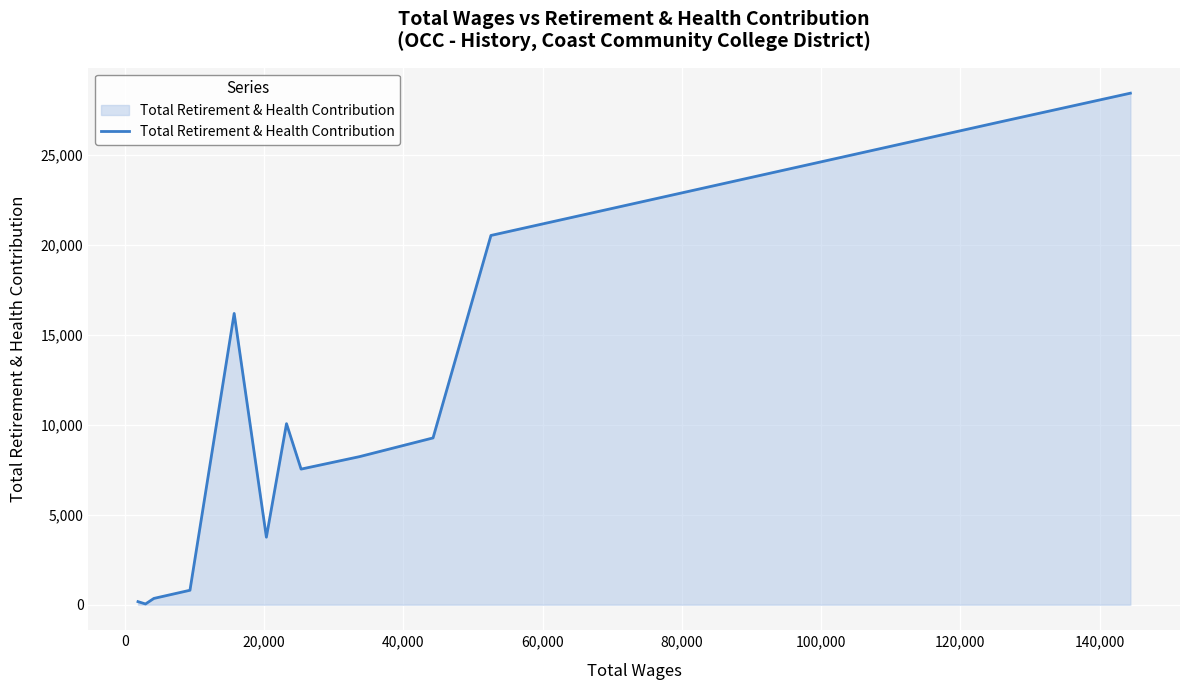

What is the greatest value displayed?

28452